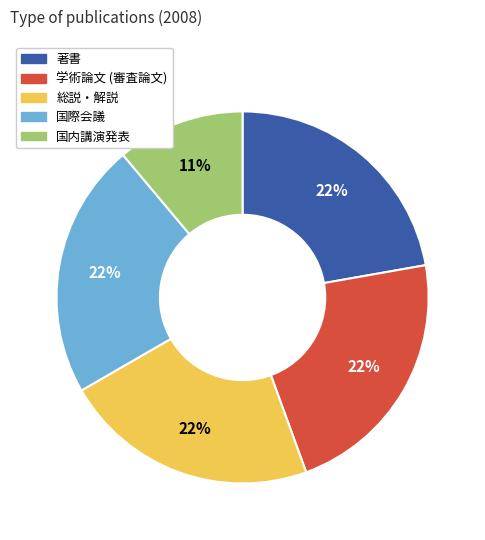

Is there any slice that represents more than half of the pie?

No